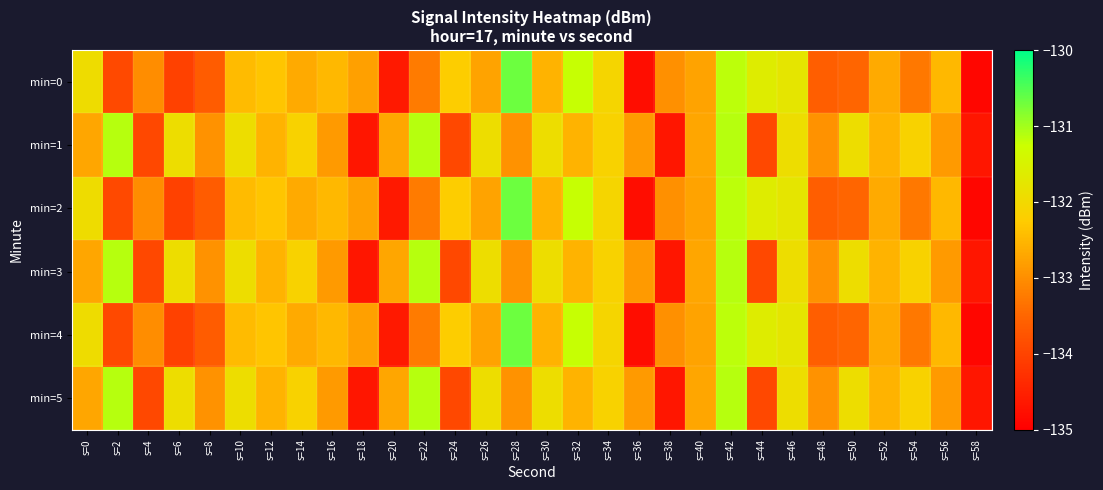

At how many categories does at least one series exceed -133?

28